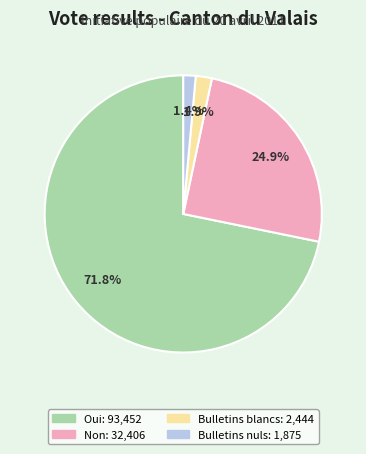

What is the largest slice in the pie chart?

Oui